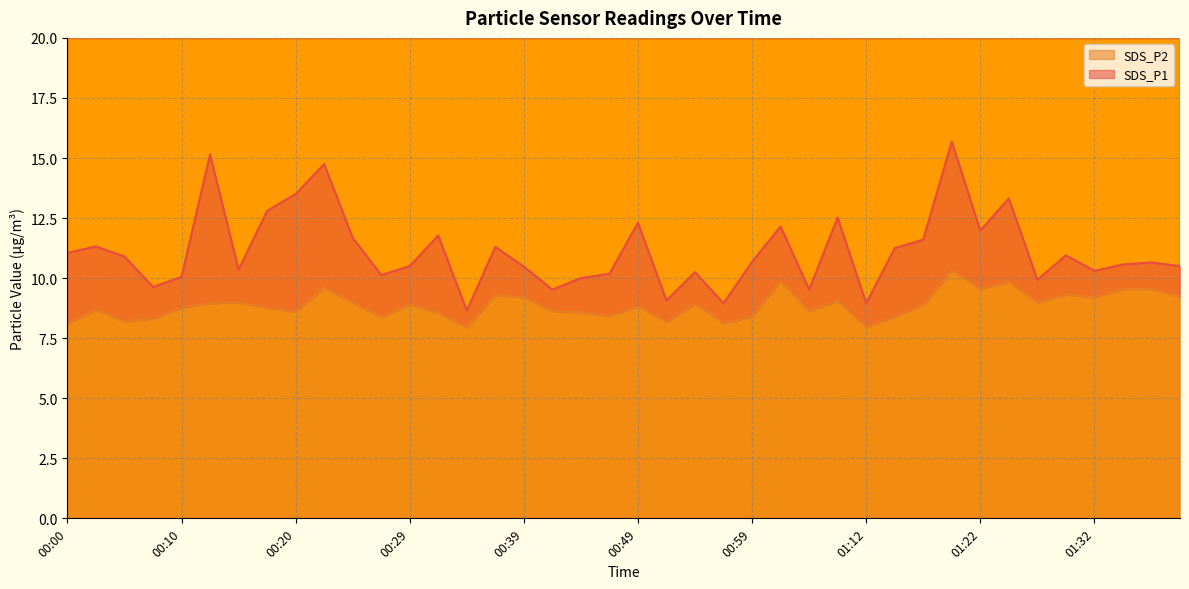

Reading left to right, extract all data points from this chart.

SDS_P1: 00:00=11.1	00:02=11.3	00:05=10.9	00:07=9.6	00:10=10.1	00:12=15.2	00:15=10.3	00:17=12.8	00:20=13.5	00:22=14.8	00:24=11.7	00:27=10.1	00:29=10.5	00:32=11.8	00:34=8.7	00:37=11.3	00:39=10.5	00:41=9.5	00:44=10.0	00:46=10.2	00:49=12.3	00:51=9.1	00:54=10.2	00:57=8.9	00:59=10.7	01:05=12.2	01:07=9.5	01:10=12.5	01:12=8.9	01:15=11.2	01:17=11.6	01:19=15.7	01:22=12.0	01:24=13.3	01:27=9.9	01:29=10.9	01:32=10.3	01:34=10.6	01:37=10.7	01:39=10.5
SDS_P2: 00:00=8.1	00:02=8.7	00:05=8.2	00:07=8.3	00:10=8.8	00:12=8.9	00:15=9.0	00:17=8.8	00:20=8.6	00:22=9.6	00:24=9.0	00:27=8.4	00:29=8.9	00:32=8.6	00:34=8.0	00:37=9.3	00:39=9.2	00:41=8.6	00:44=8.6	00:46=8.4	00:49=8.8	00:51=8.2	00:54=8.9	00:57=8.1	00:59=8.4	01:05=9.9	01:07=8.6	01:10=9.1	01:12=8.0	01:15=8.4	01:17=8.9	01:19=10.3	01:22=9.6	01:24=9.8	01:27=9.0	01:29=9.3	01:32=9.2	01:34=9.6	01:37=9.6	01:39=9.2